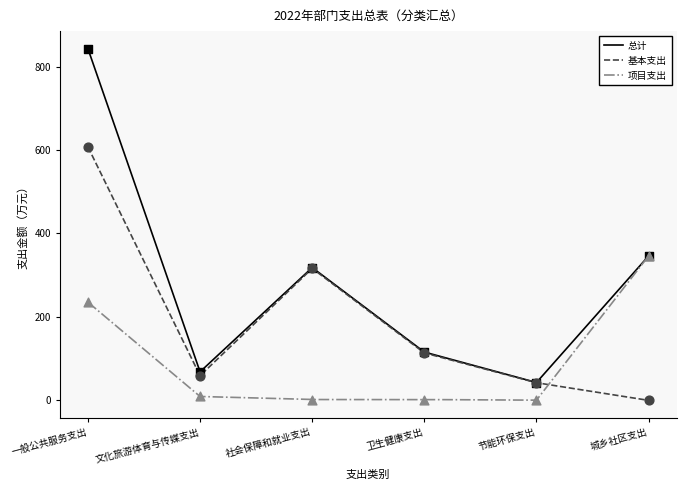

Which series contains the highest Y value?

总计